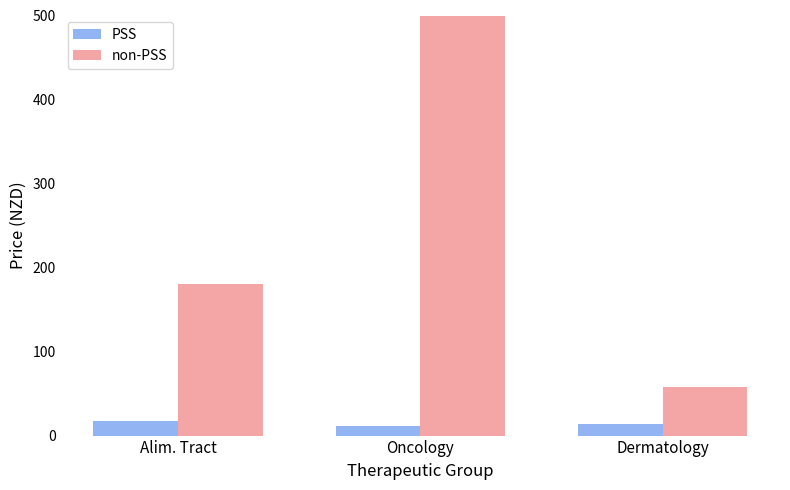

Rank the series at Dermatology from lowest to highest value.

PSS, non-PSS